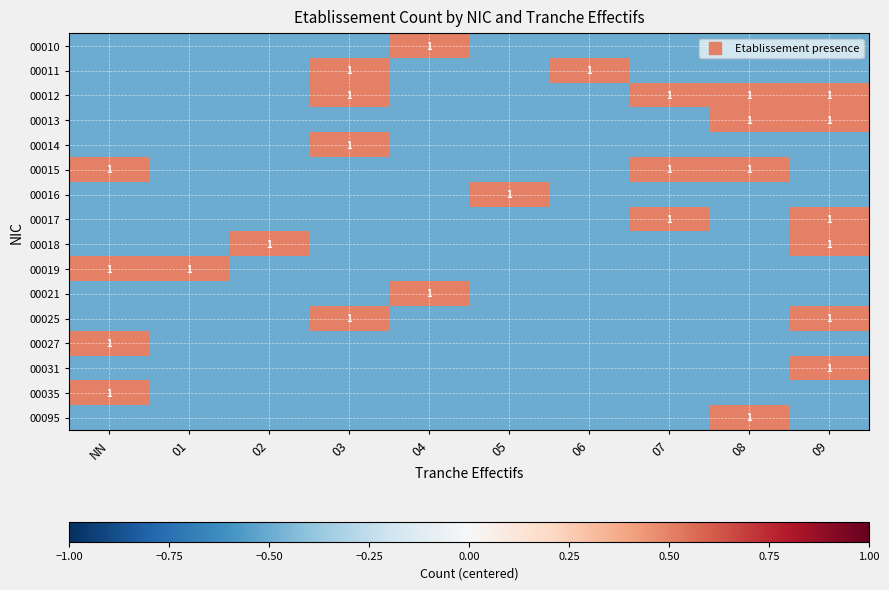

What is the approximate value of 00014 at 01?

-0.5